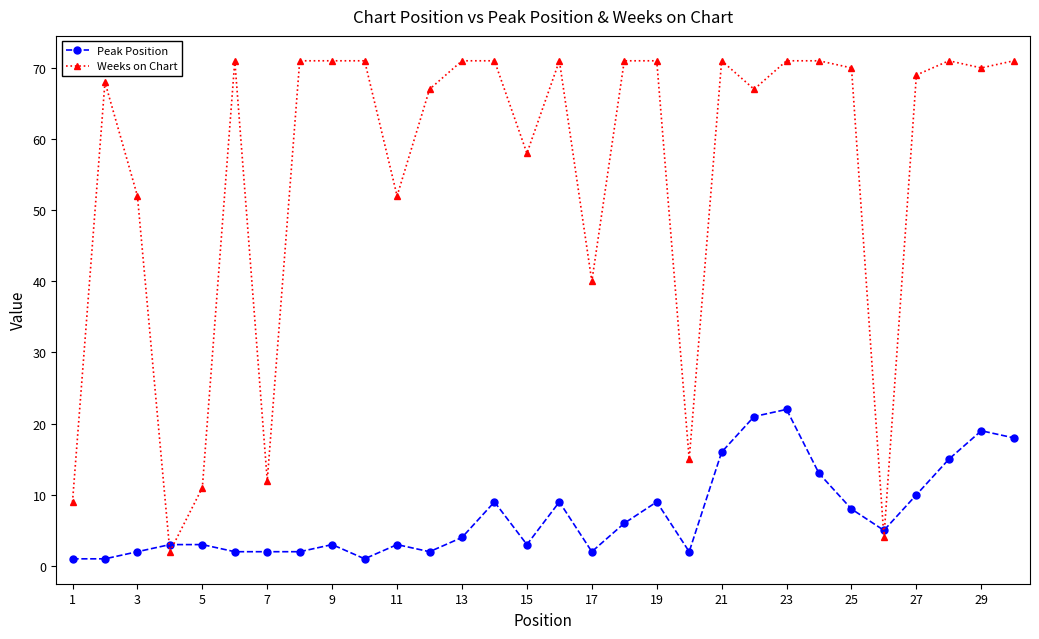

Which series has the largest total across all categories?

Weeks on Chart